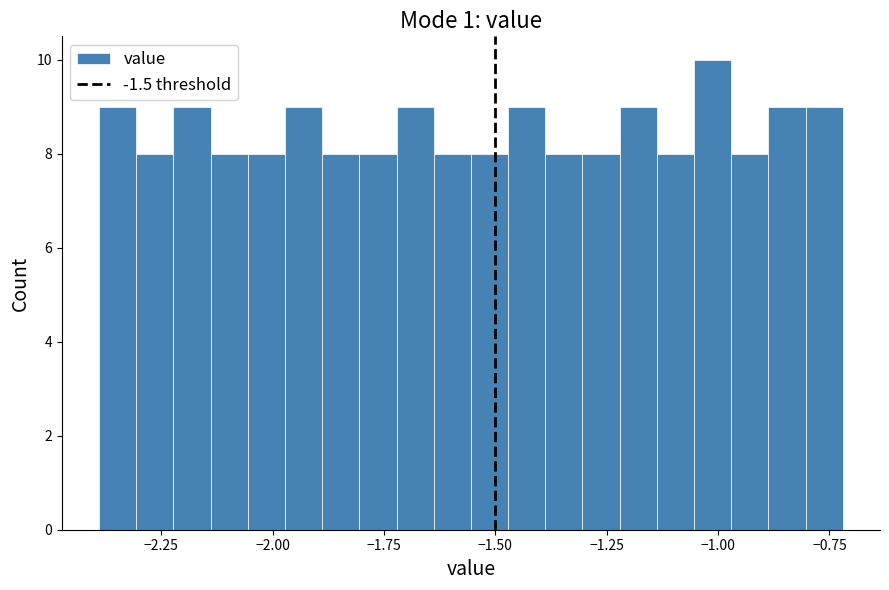

Read against the x-axis, roughly where is the centre of the tallest bar?

-1.00